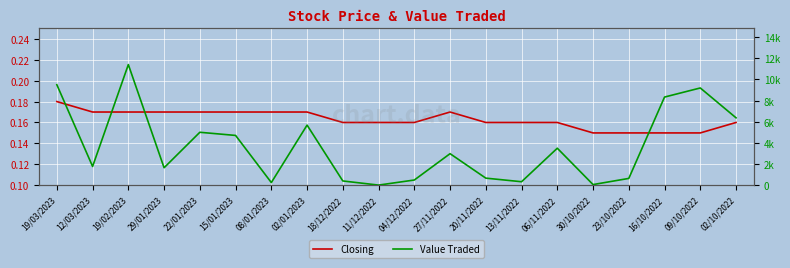

At which category is the sum across all series the highest?

19/02/2023